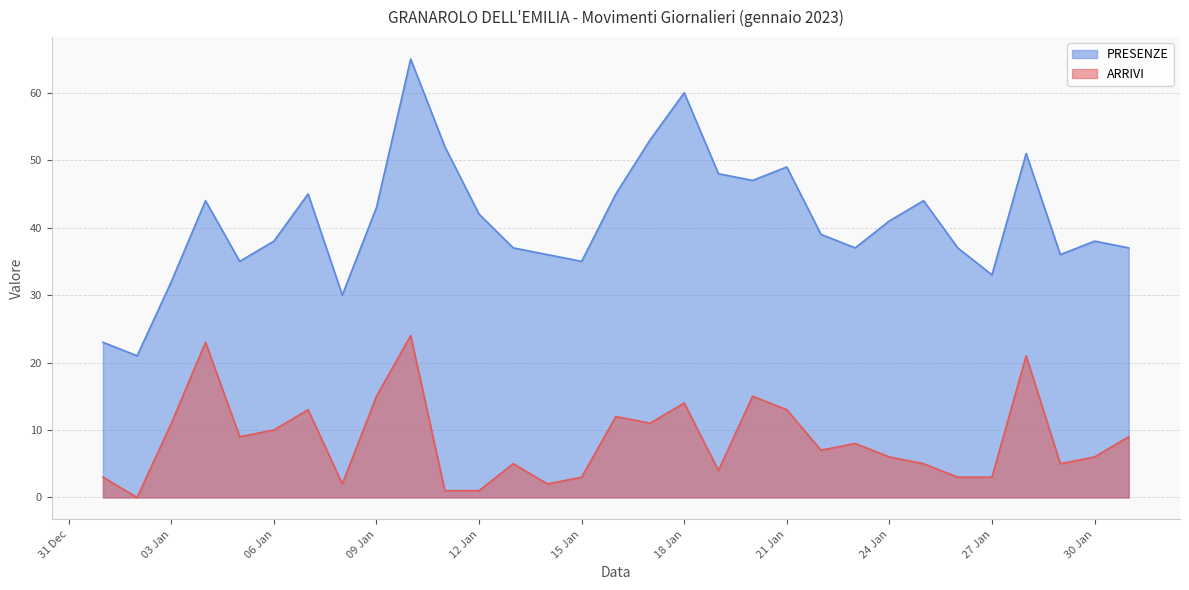

True or false: ARRIVI and PRESENZE intersect in this chart.

False